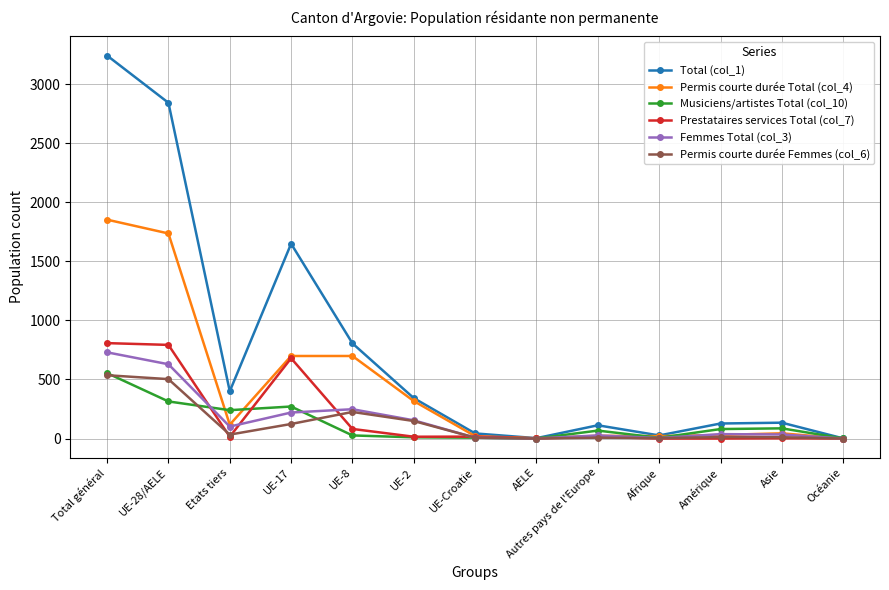

At which category does Total (col_1) reach its first local peak?

UE-17